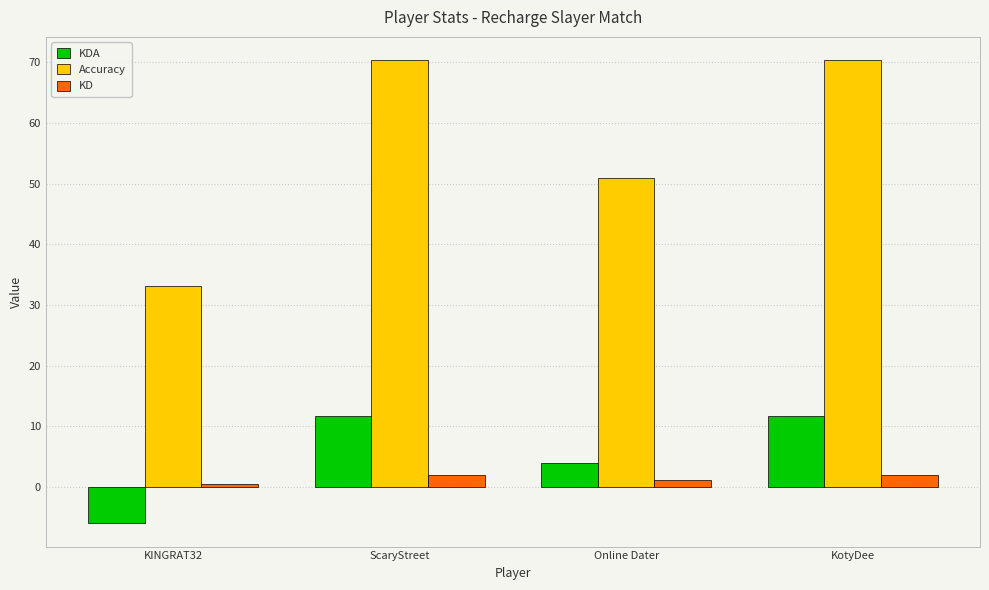

What position from the right is Online Dater?

2